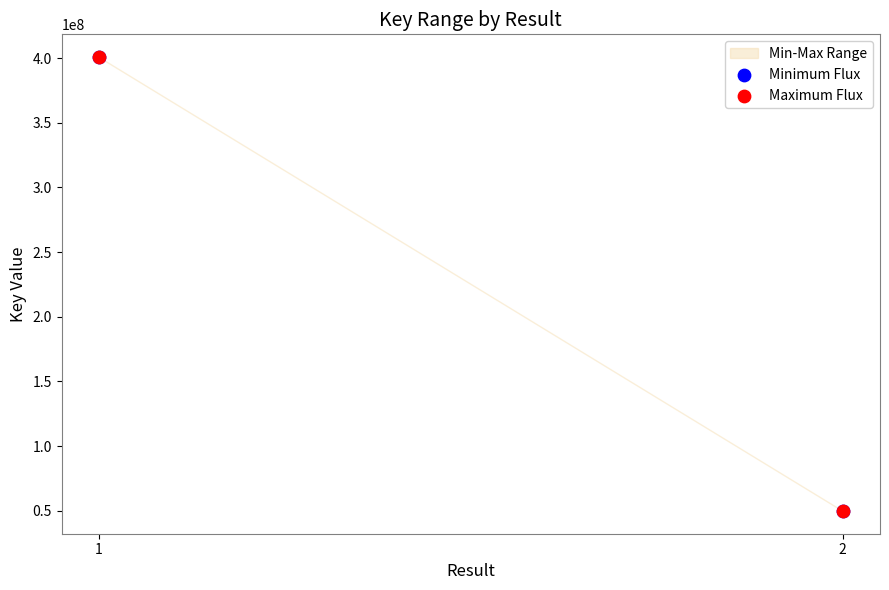

Which series contains the highest Y value?

Minimum Flux